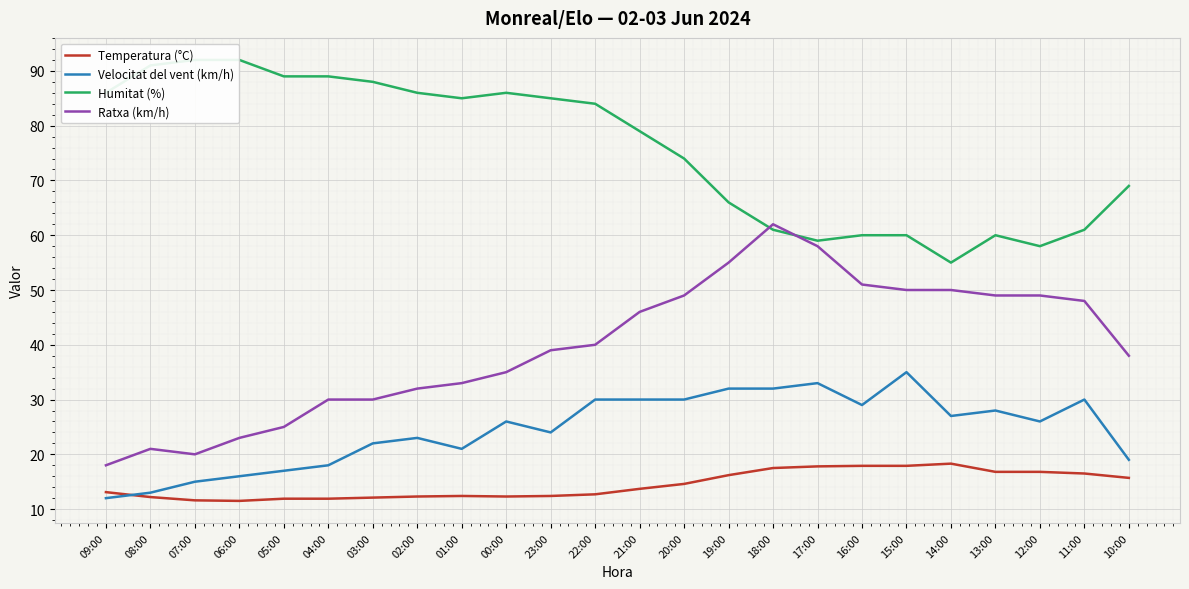

How many interior local valleys does the Velocitat del vent (km/h) series have?

5